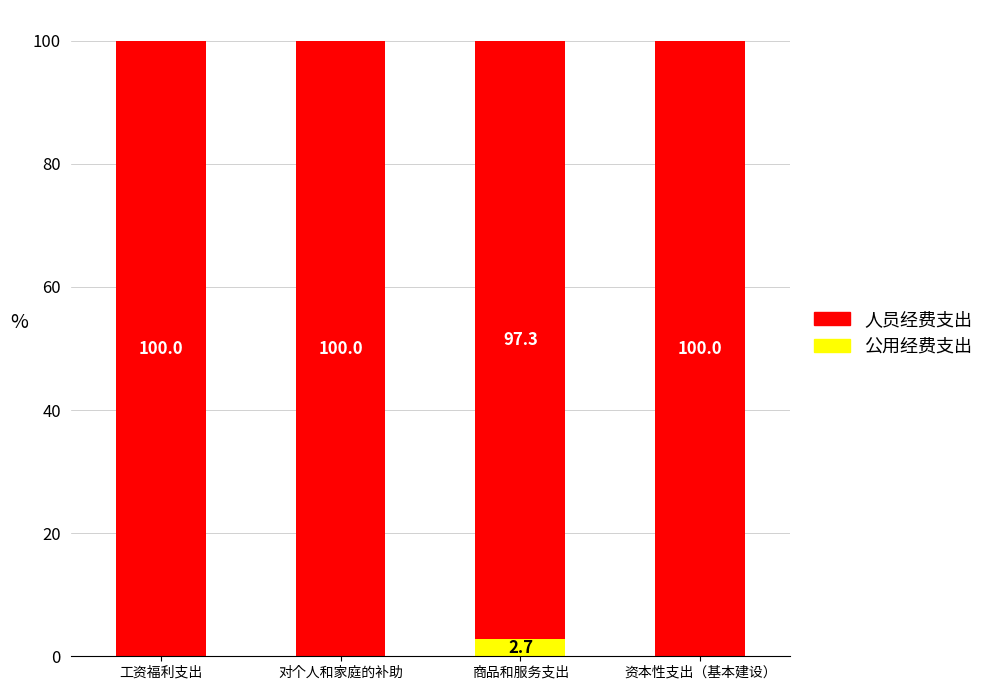

The value of 公用经费支出 at 商品和服务支出 is 2.7. True or false?

True